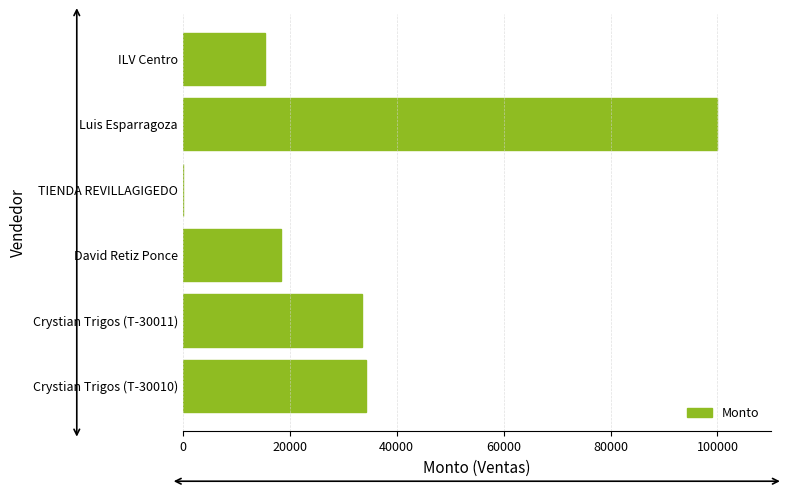

Reading bottom to top, extract all data points from this chart.

Crystian Trigos (T-30010)=34245.0	Crystian Trigos (T-30011)=33500.0	David Retiz Ponce=18317.0	TIENDA REVILLAGIGEDO=0.0	Luis Esparragoza=100000.0	ILV Centro=15375.0